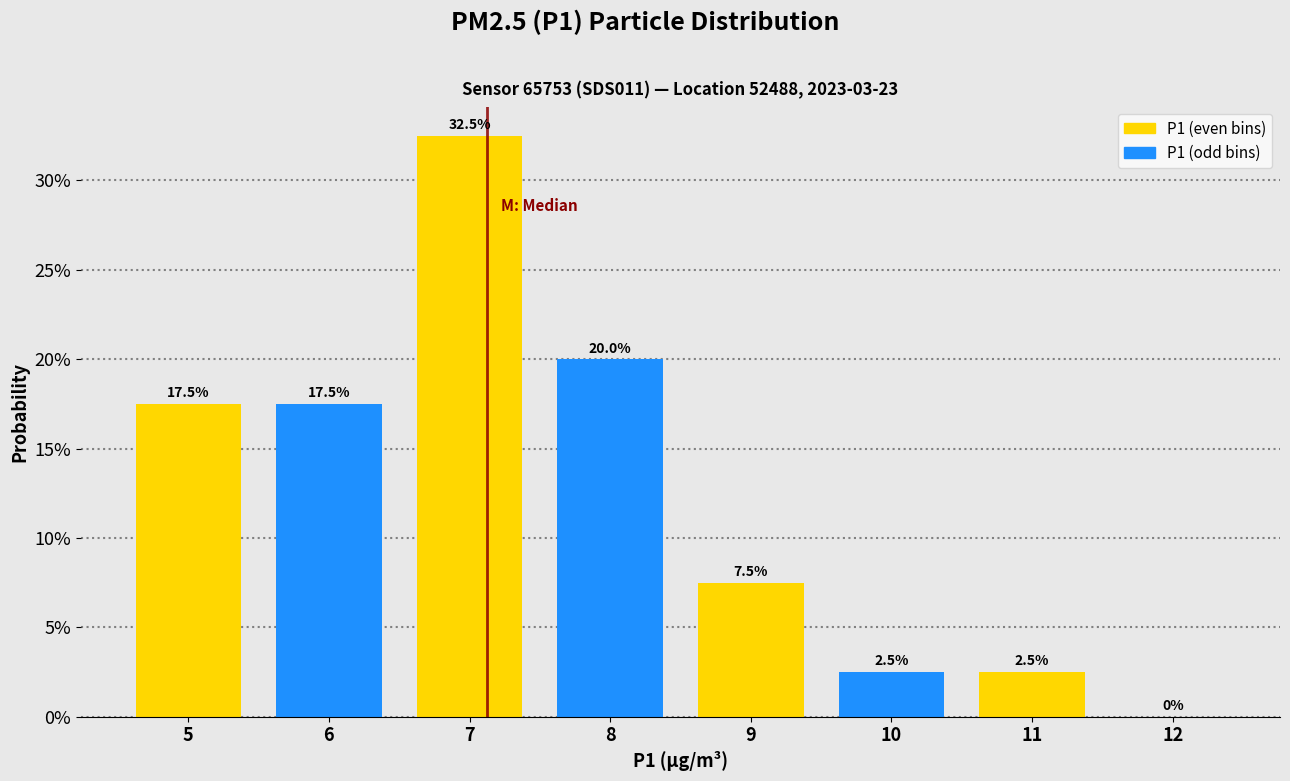

Are the bars horizontal?

No